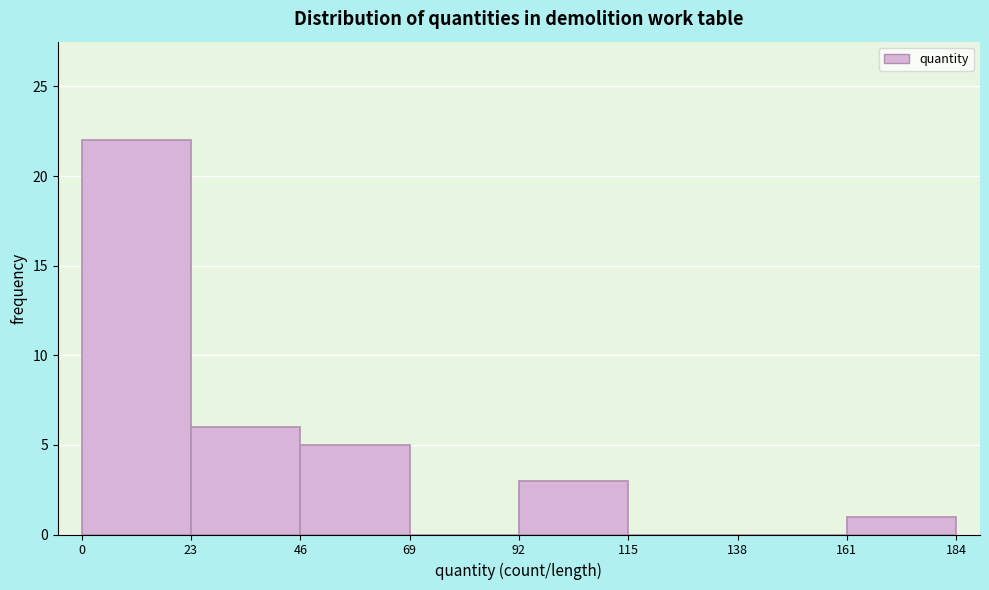

How tall is the bar that spans 0 to 23 on the x-axis? The values are not printed on the chart, so give them approximately, as read against the axis.

22